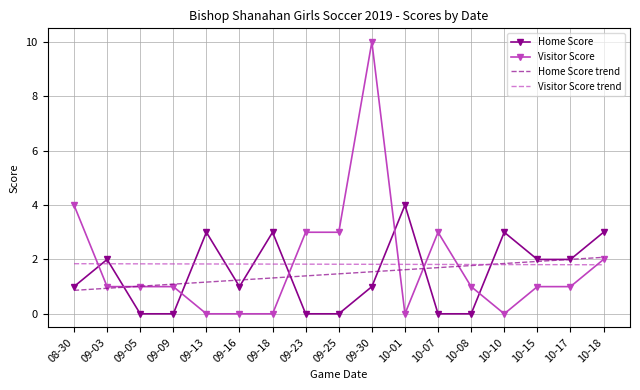

How many Visitor Score trend values are between 1 and 2?

17